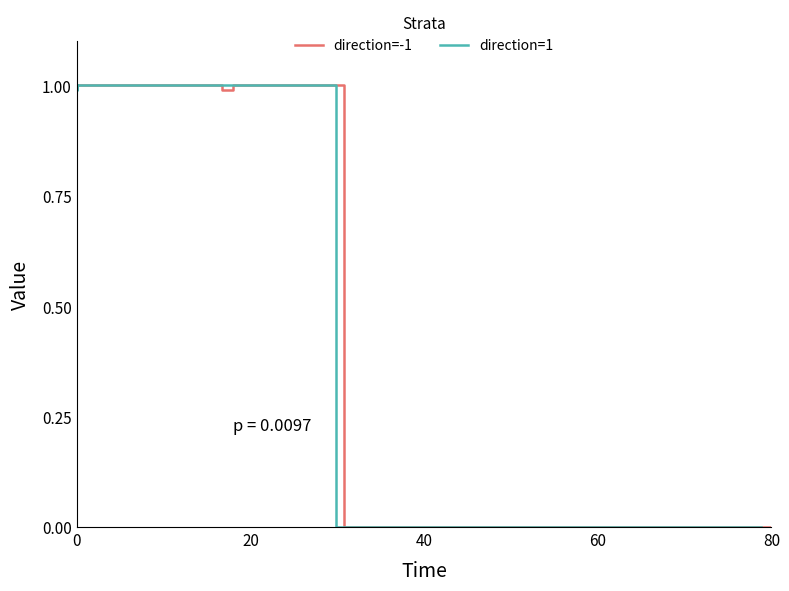

Which series has the largest total across all categories?

direction=-1